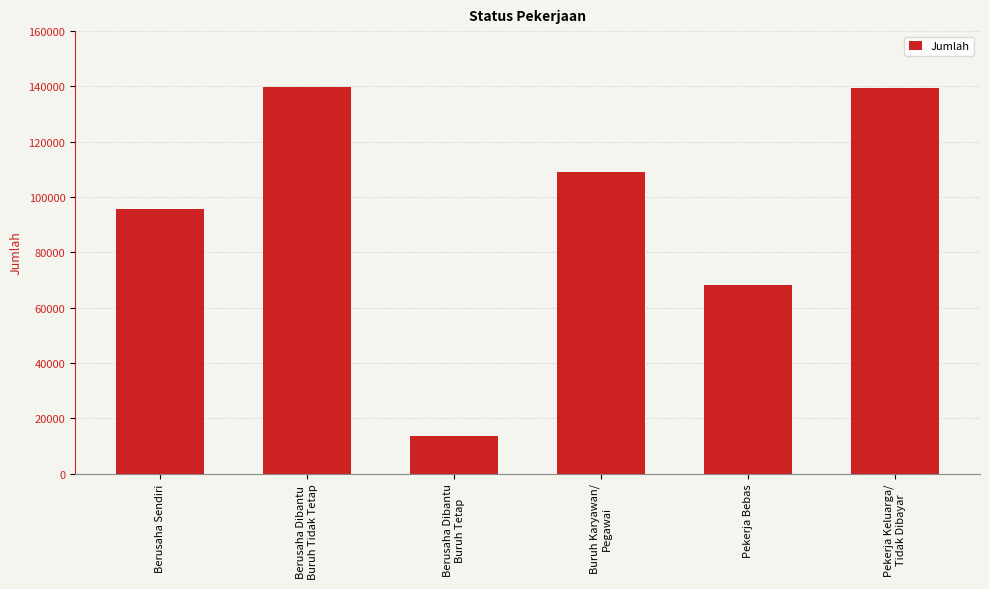

What is the label of the 6th bar from the left?

Pekerja Keluarga/
Tidak Dibayar